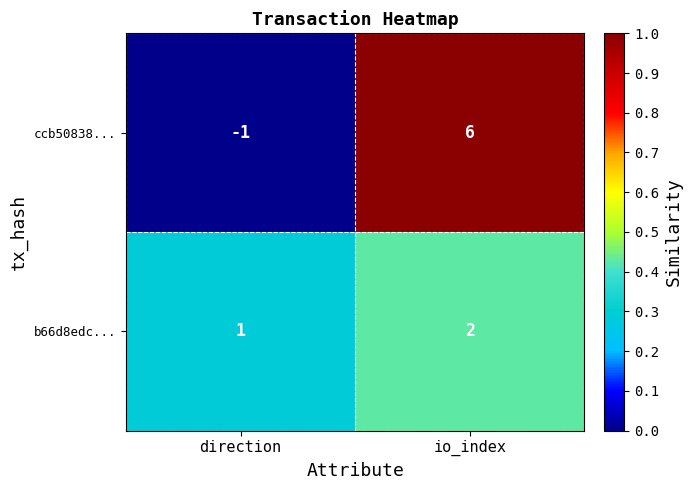

Rank the series by their maximum value, from lowest to highest.

b66d8edc..., ccb50838...